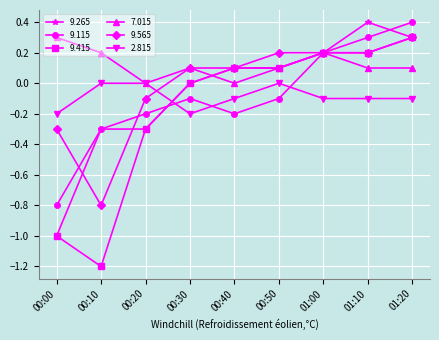

What is the minimum value for 9.565?

-0.8